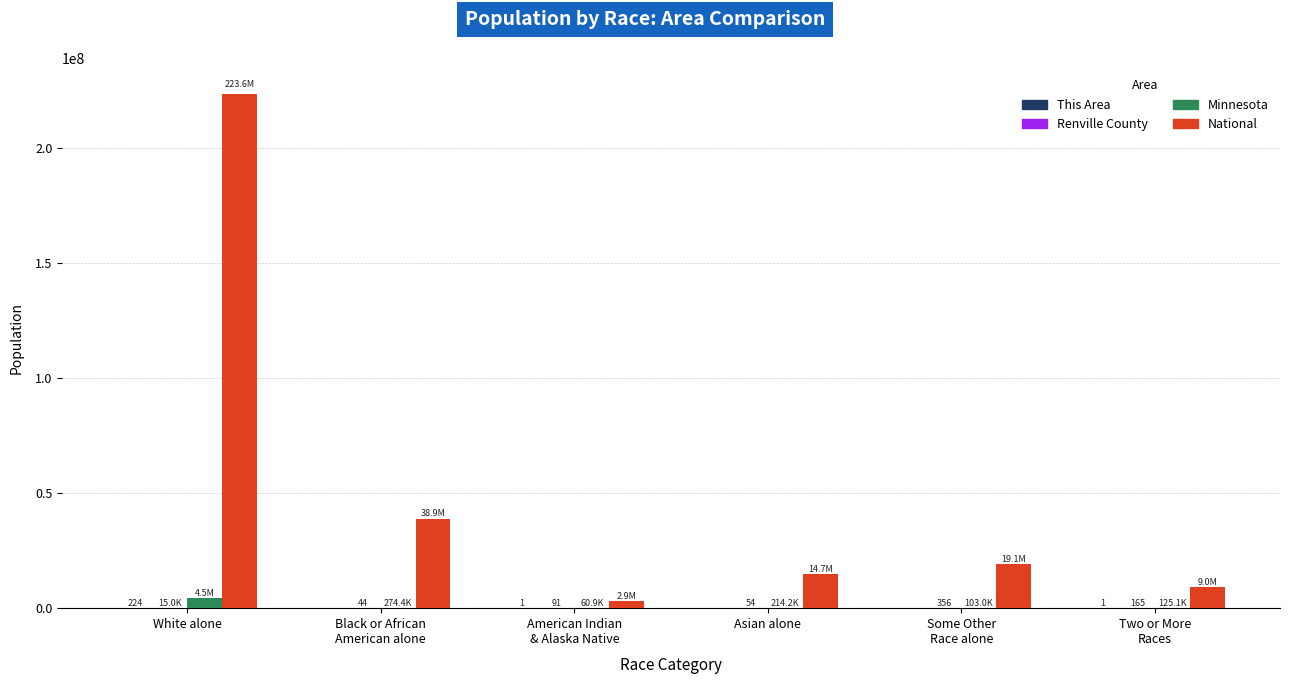

Which series has the largest total across all categories?

National